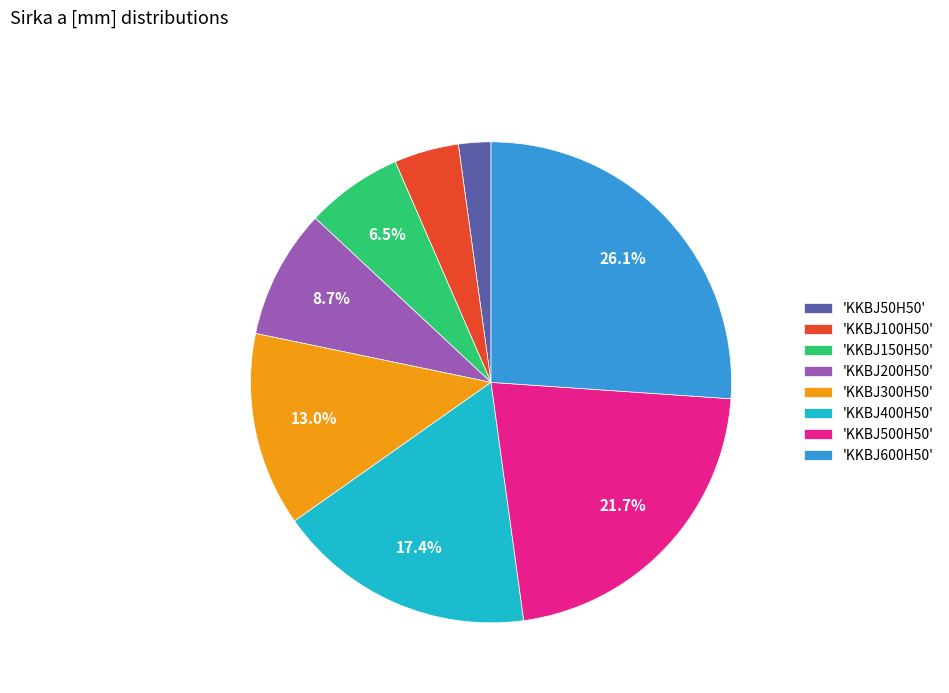

Between 'KKBJ400H50' and 'KKBJ100H50', which is larger?

'KKBJ400H50'